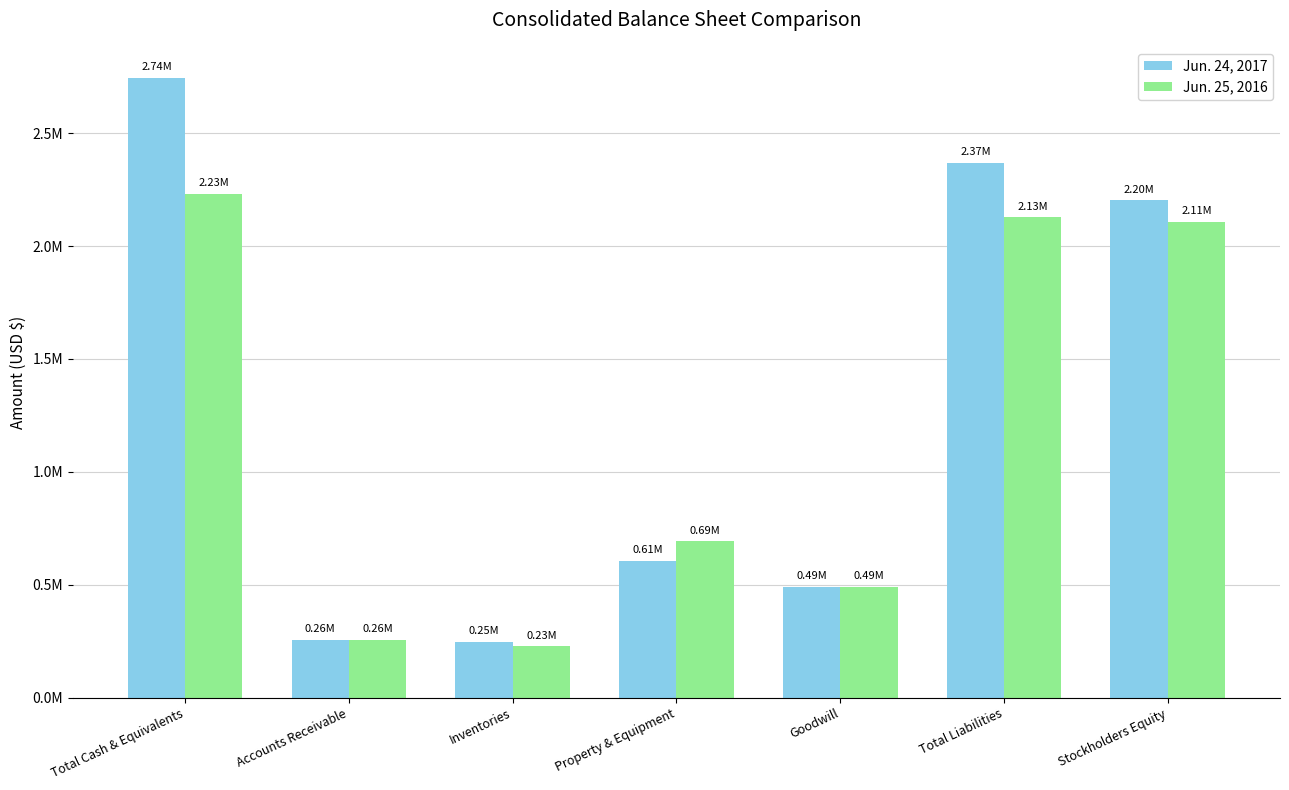

Are the bars grouped side by side (vs. stacked)?

Yes